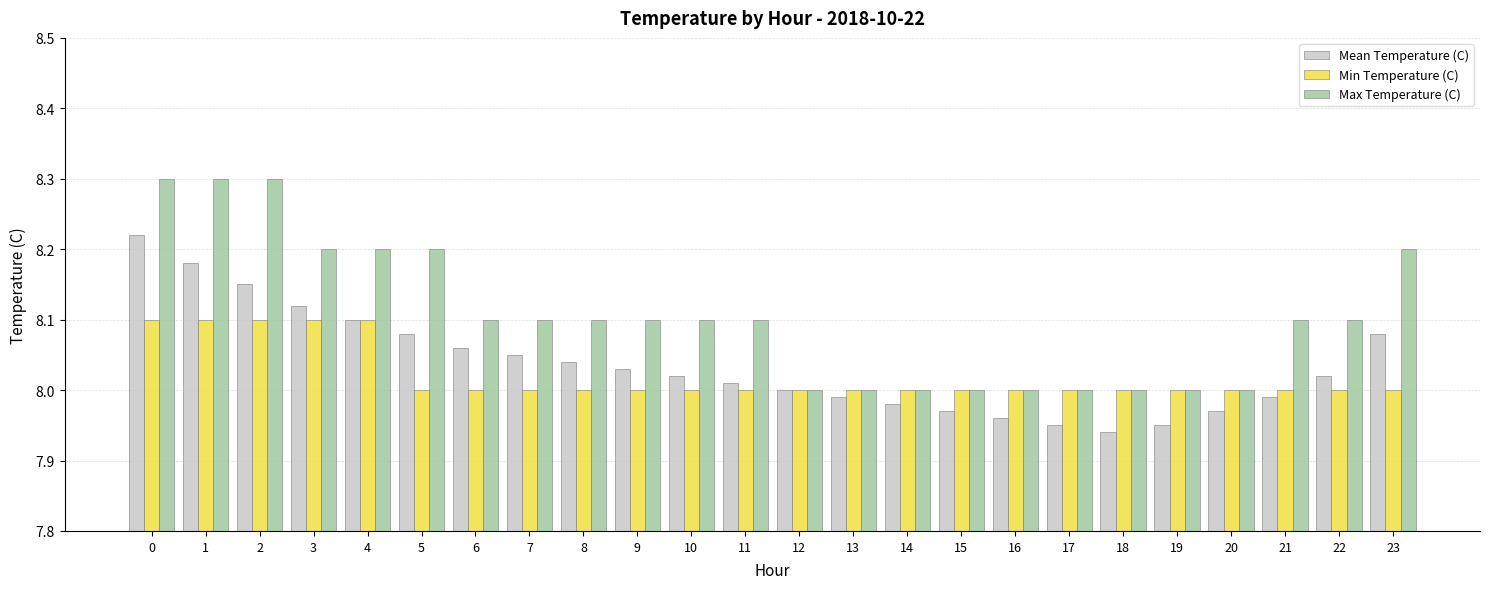

What is the total value across all series at 20?

24.0